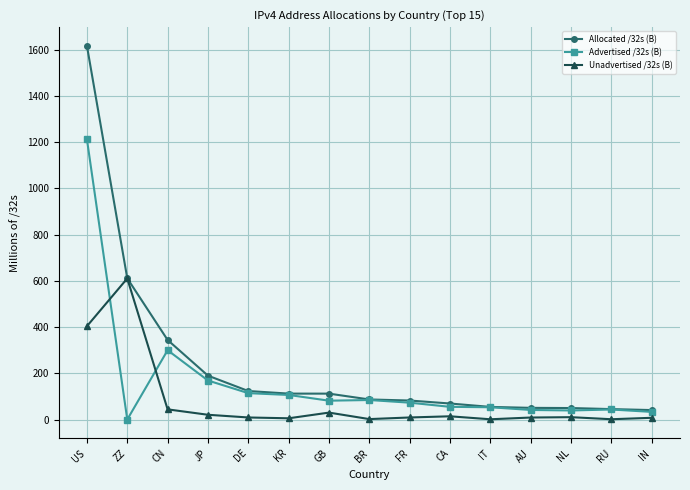

At which label is Advertised /32s (B) closest to 606?

CN